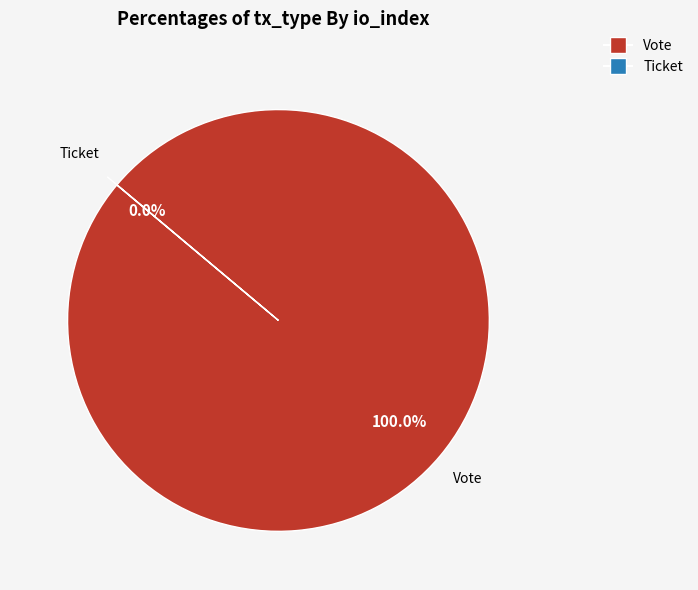

To the nearest percent, what is the average slice percentage?

50%